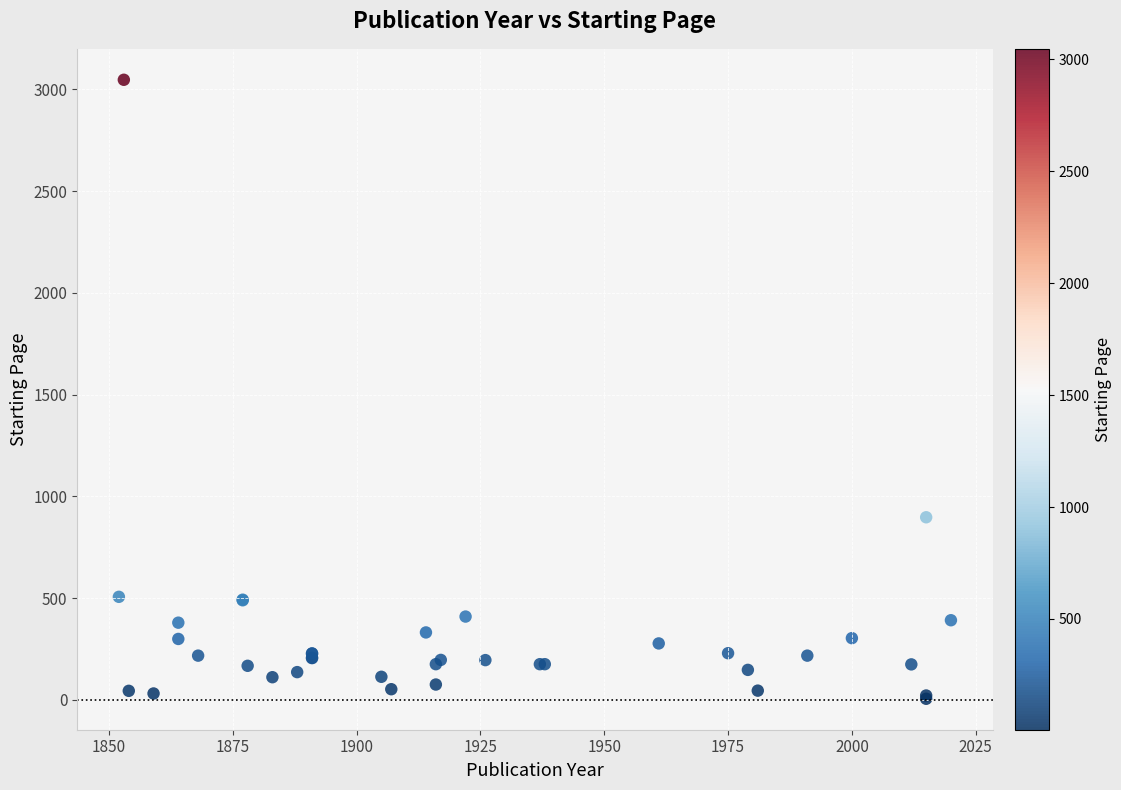

What Y value in the scatter plot is closest to 1526?

897